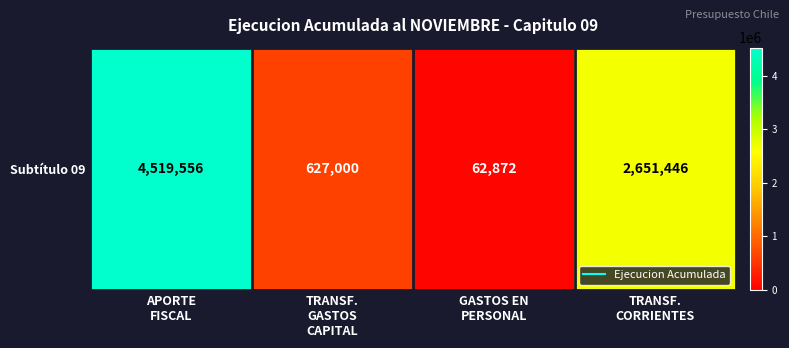

List the labels in order of value, smallest first.

GASTOS EN
PERSONAL, TRANSF.
GASTOS
CAPITAL, TRANSF.
CORRIENTES, APORTE
FISCAL